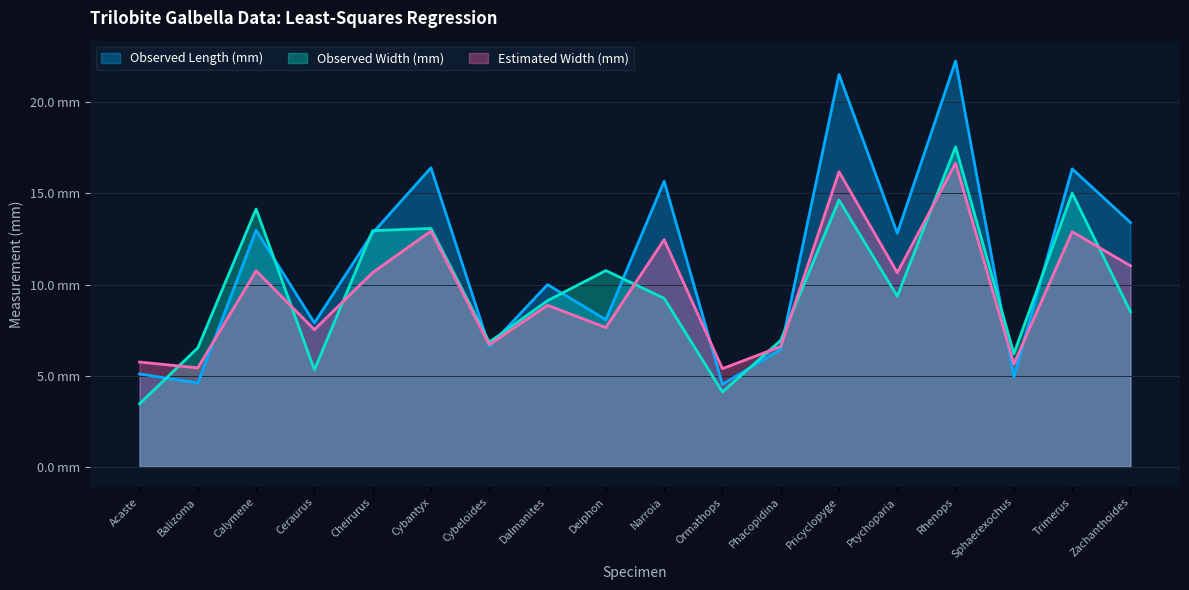

At which label does Observed Length (mm) first exceed 12?

Calymene